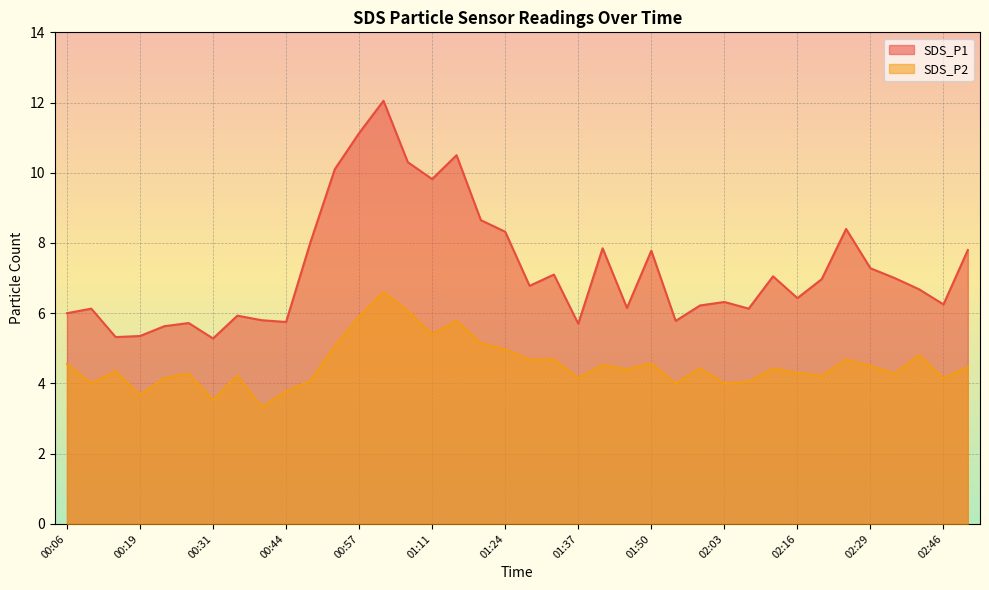

What is the label of the 21st point from the left?

01:33